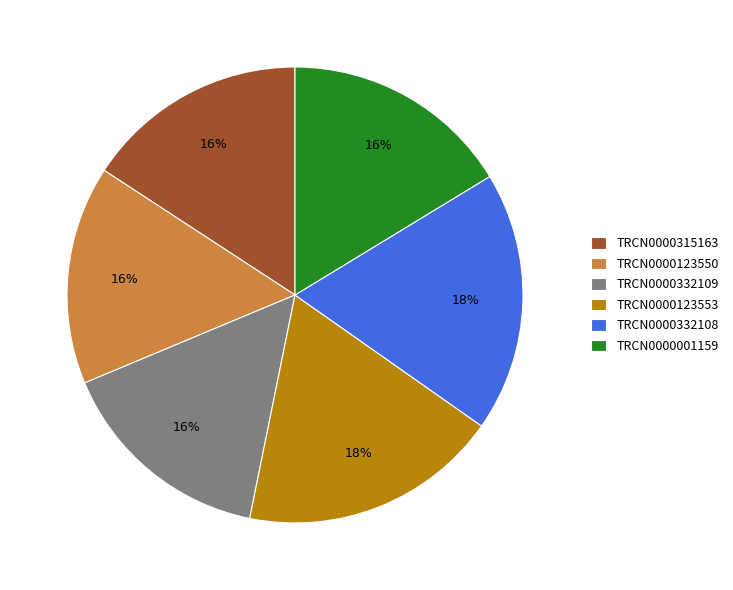

Approximately how many times larger is the value at TRCN0000123553 compared to TRCN0000001159?

1.1